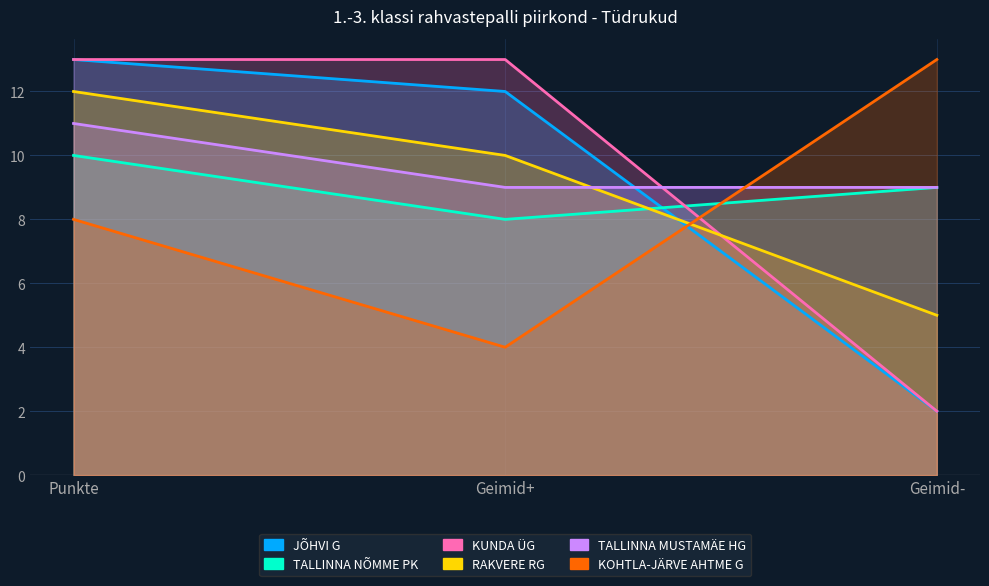

Which series changed the most between Punkte and Geimid-?

JÕHVI G